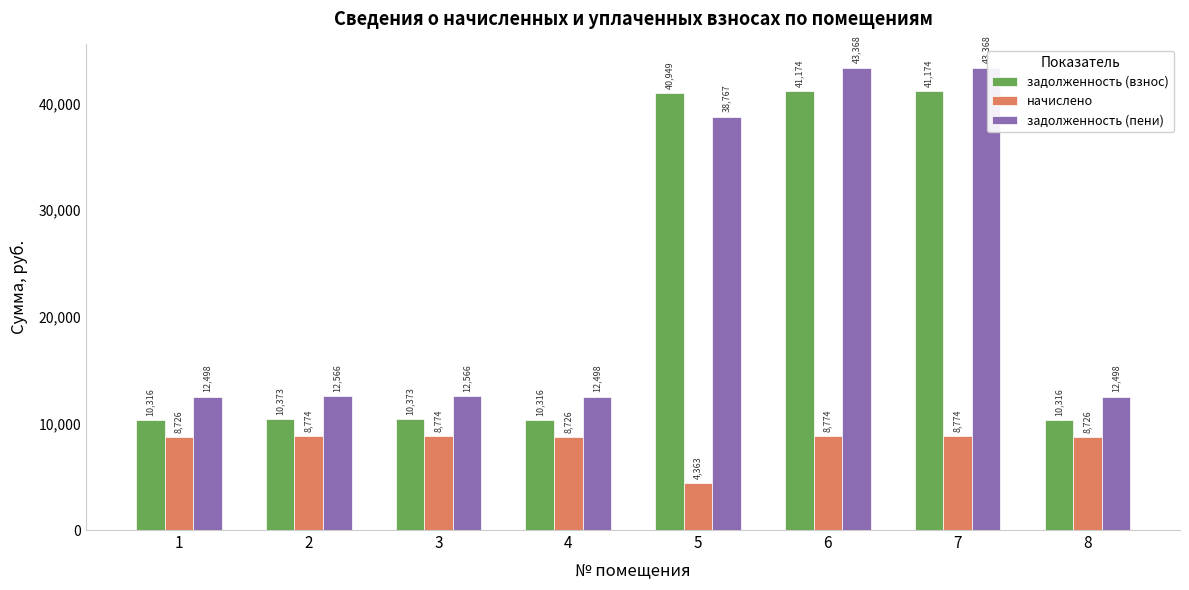

What is the average value of the начислено series?

8205.0